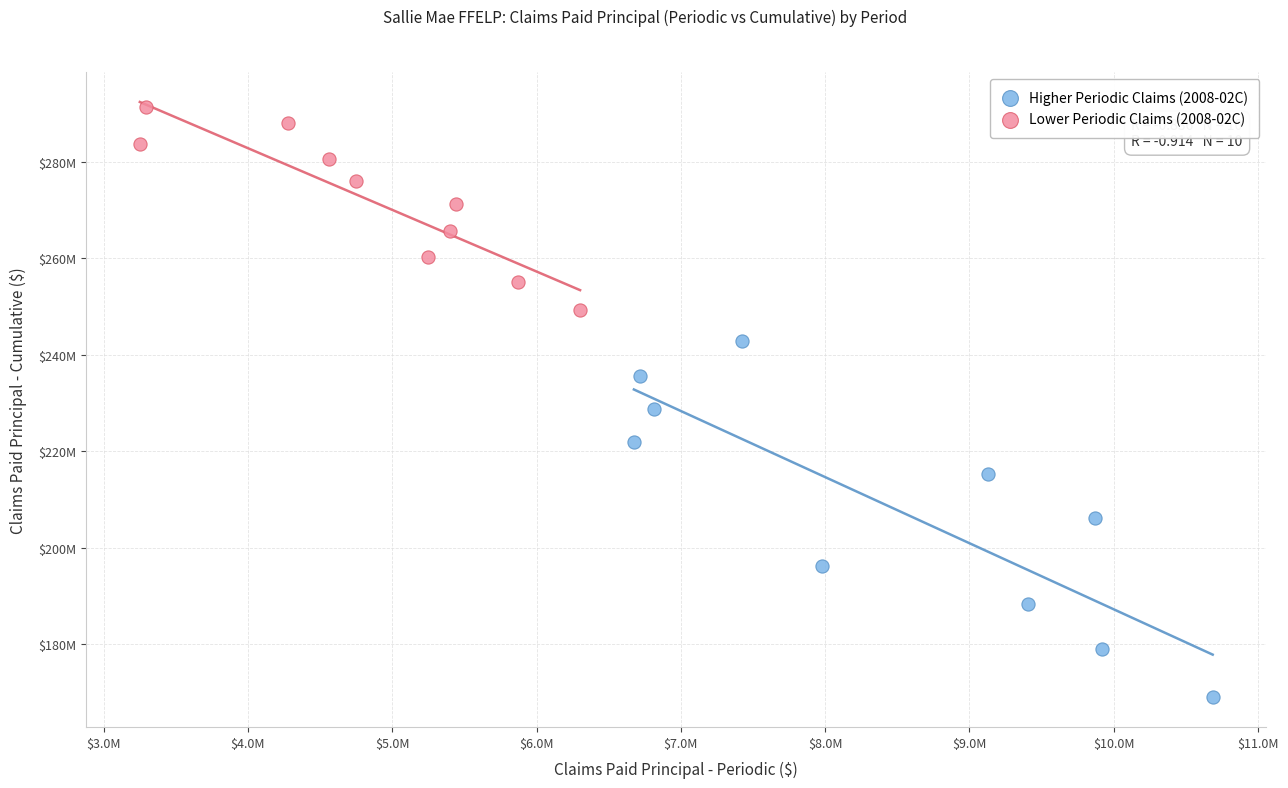

What are all the series names shown in the legend?

Higher Periodic Claims (2008-02C), Lower Periodic Claims (2008-02C)